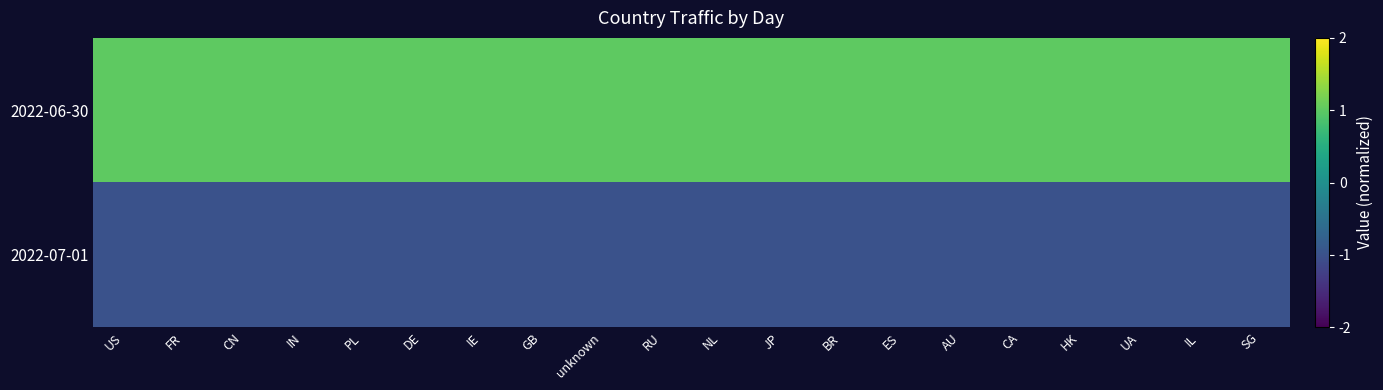

List the series in order of their peak value, lowest first.

2022-07-01, 2022-06-30